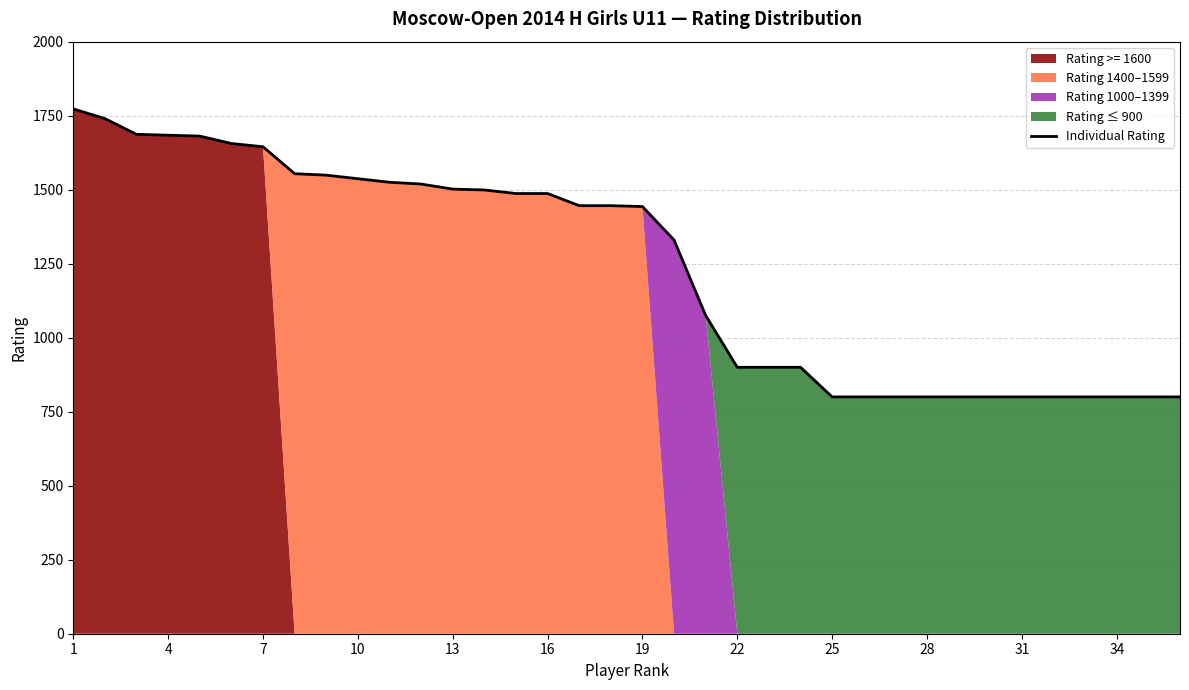

How many lines are shown in the chart?

1